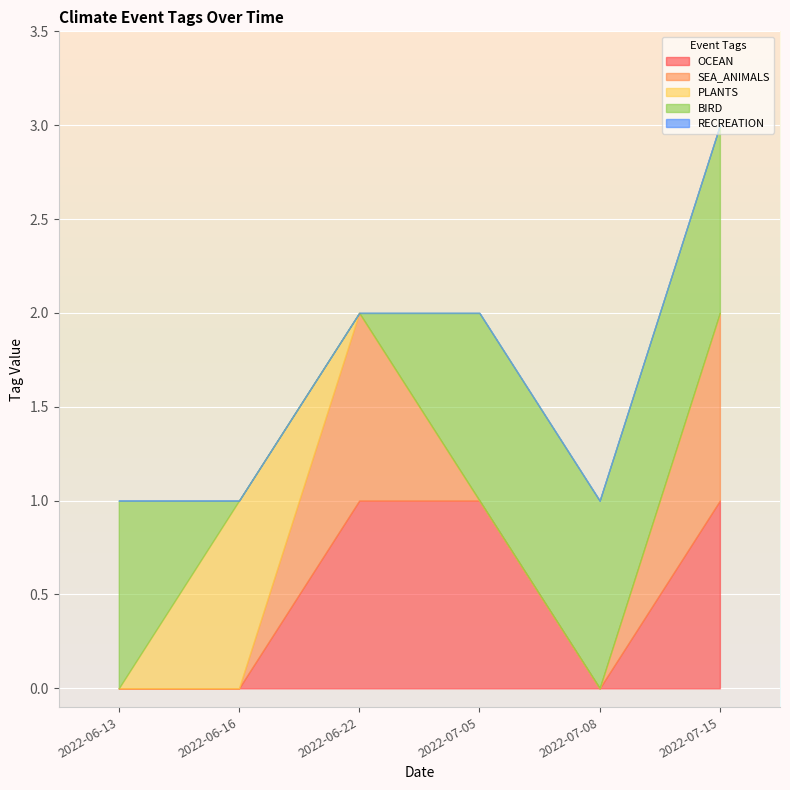

Where is RECREATION nearest to the value 0?

2022-06-13